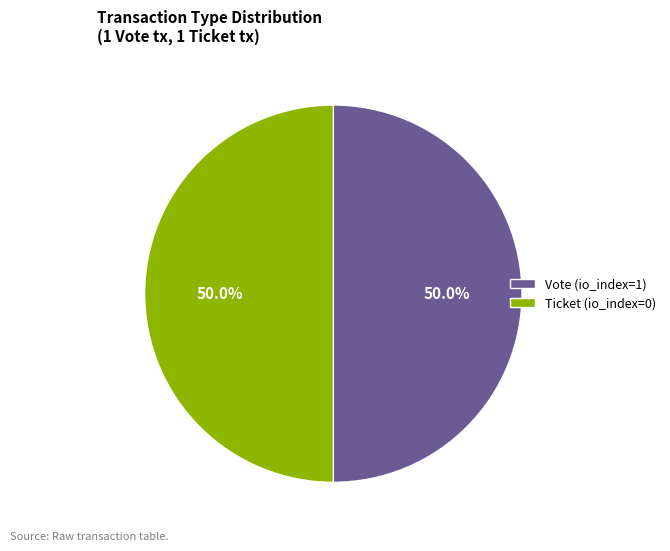

Combined, what portion of the pie is Ticket (io_index=0) and Vote (io_index=1)?

100.0%